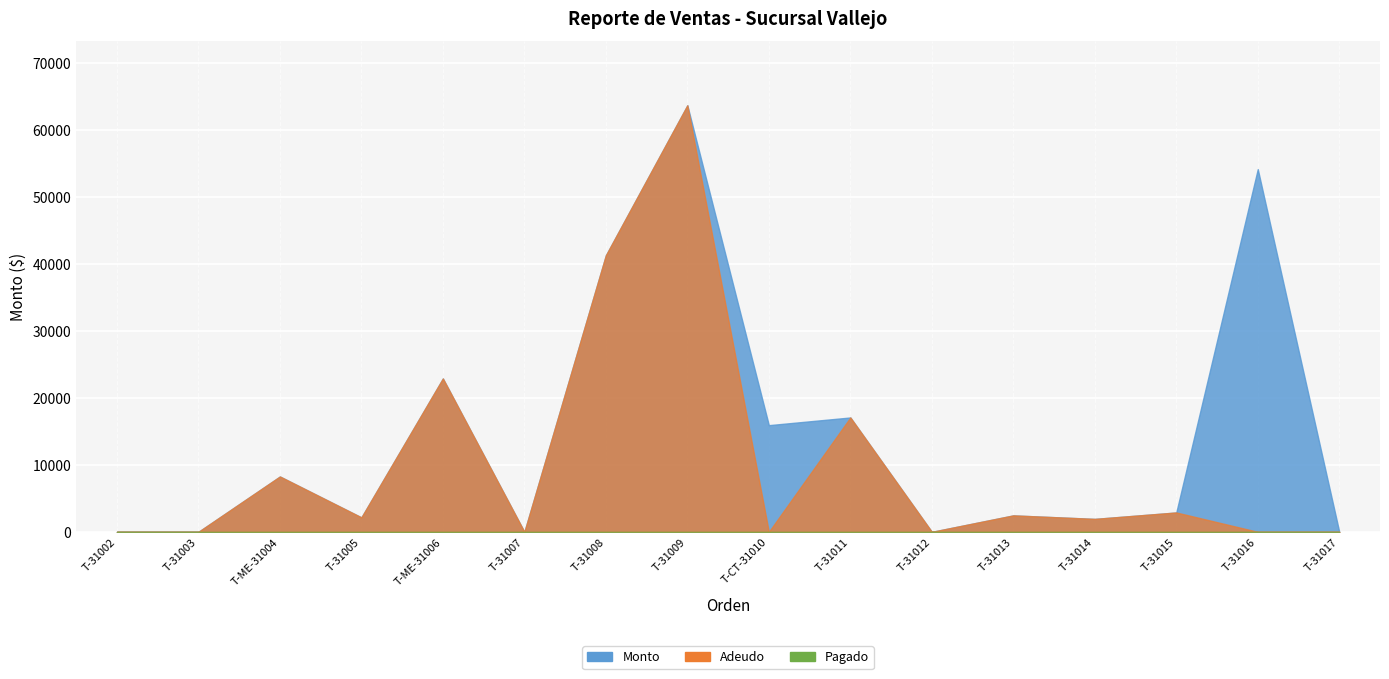

Which series has the largest total across all categories?

Monto